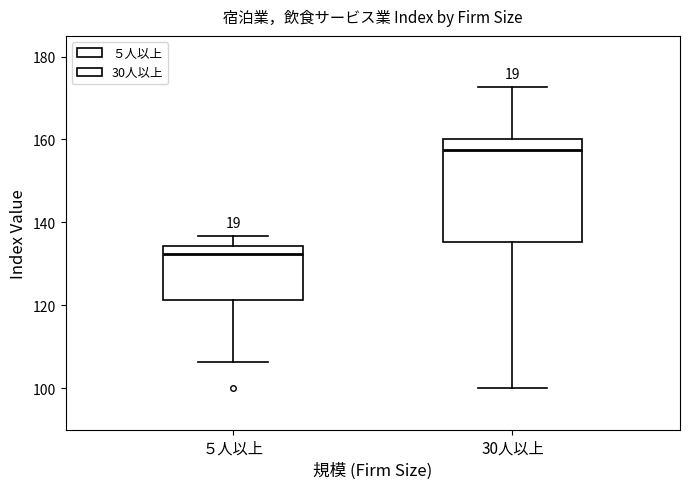

Reading left to right, read every box against the y-axis: the position of its median line, the range the box covers, and the ends of its whiskers. The values are not printed on the chart, so give them approximately, as read against the axis.

５人以上: median 132, box 122 to 134, whiskers 106 to 136
30人以上: median 158, box 136 to 160, whiskers 100 to 172